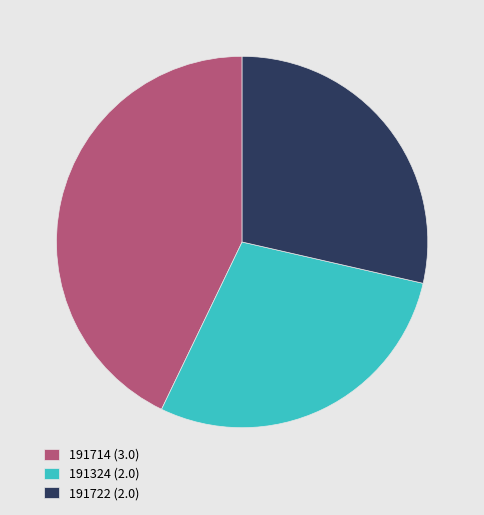

The 191722 (2.0) slice represents 41% of the pie. True or false?

False